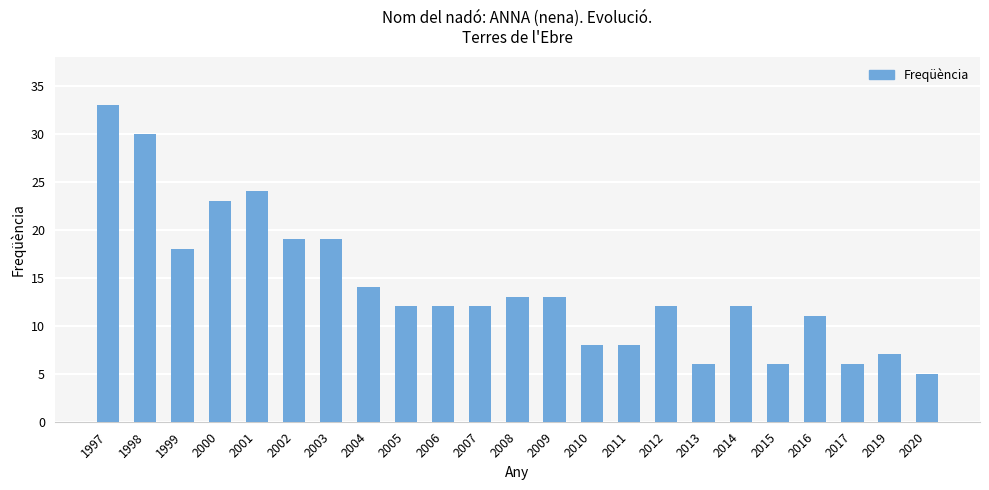

Reading left to right, transcribe all the data shown in this chart.

1997=33	1998=30	1999=18	2000=23	2001=24	2002=19	2003=19	2004=14	2005=12	2006=12	2007=12	2008=13	2009=13	2010=8	2011=8	2012=12	2013=6	2014=12	2015=6	2016=11	2017=6	2019=7	2020=5